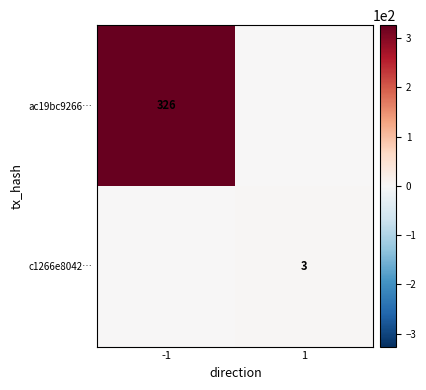

The c1266e8042… series shows 3 at 1. True or false?

True